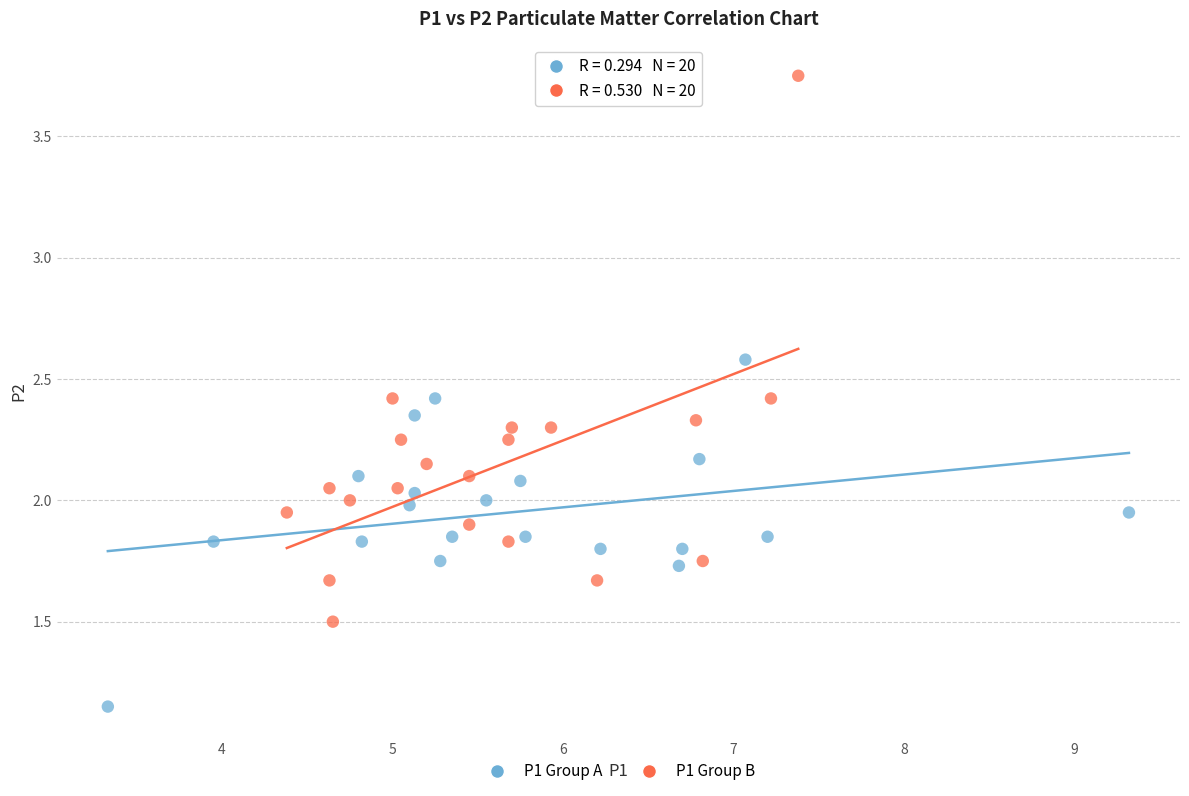

Which series contains the highest Y value?

P1 Group B